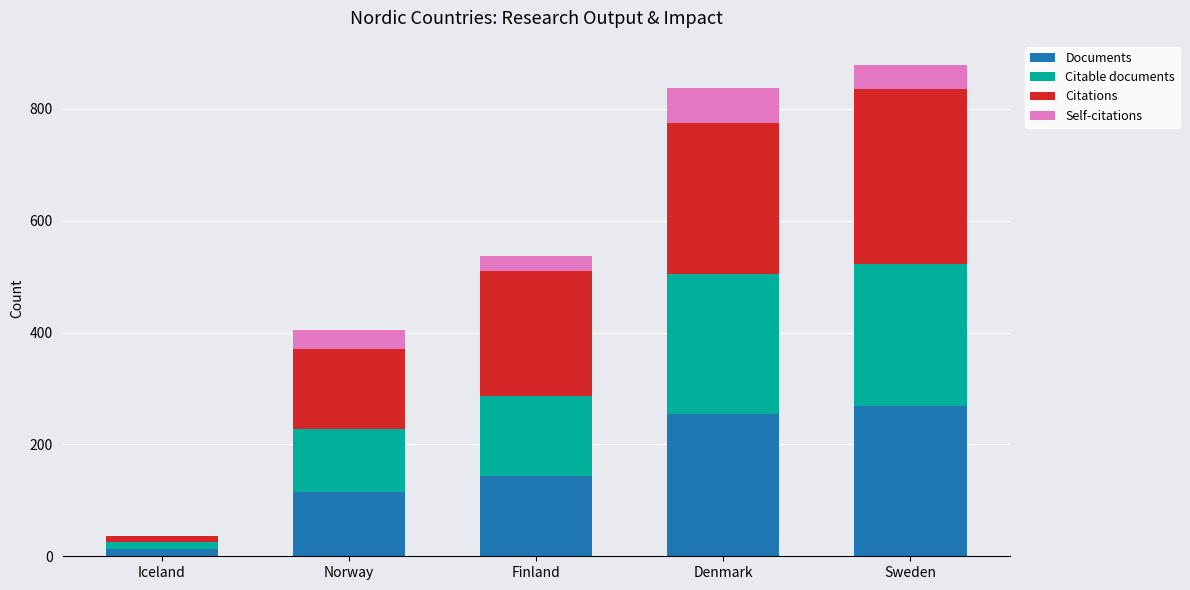

How many distinct data groups are displayed?

4